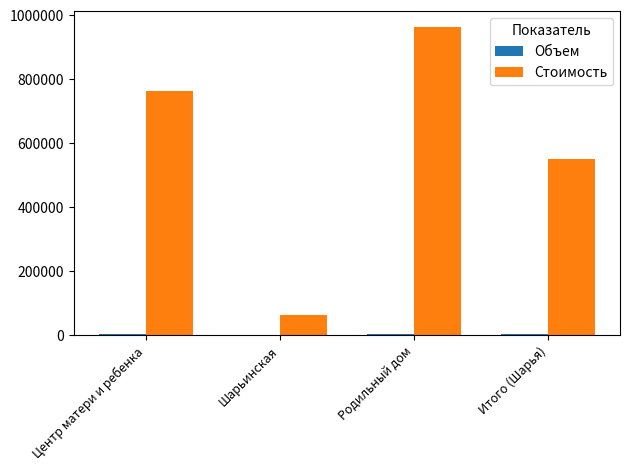

Which series has the largest total across all categories?

Стоимость